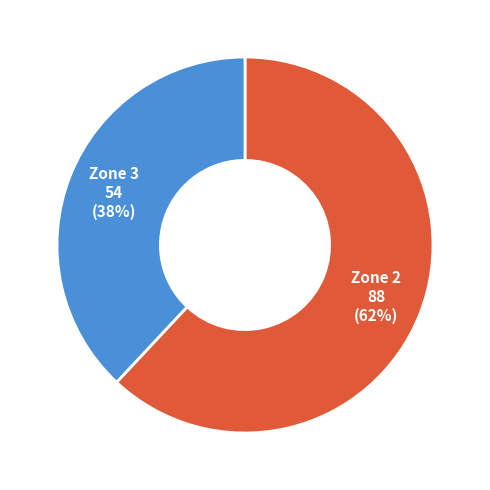

What is the ratio of the value at Zone 2 to the value at Zone 3?

1.6